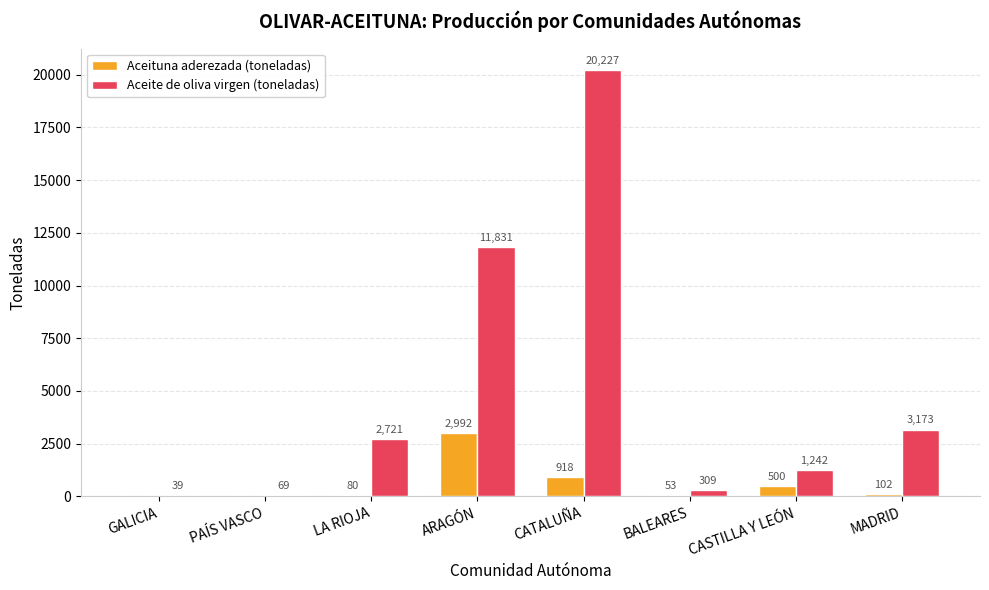

Which series has the largest total across all categories?

Aceite de oliva virgen (toneladas)